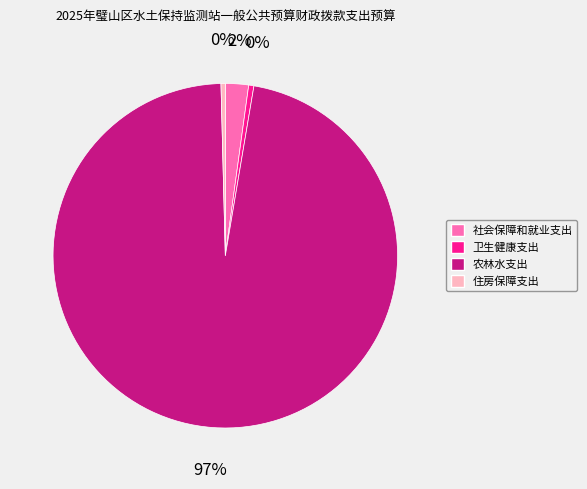

Does any single category account for the majority?

Yes